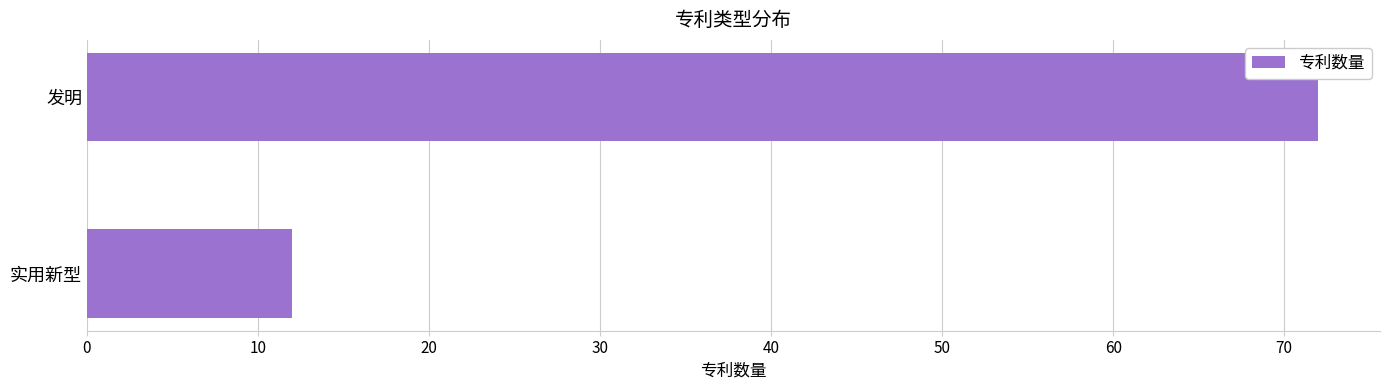

Which has a higher value, 发明 or 实用新型?

发明